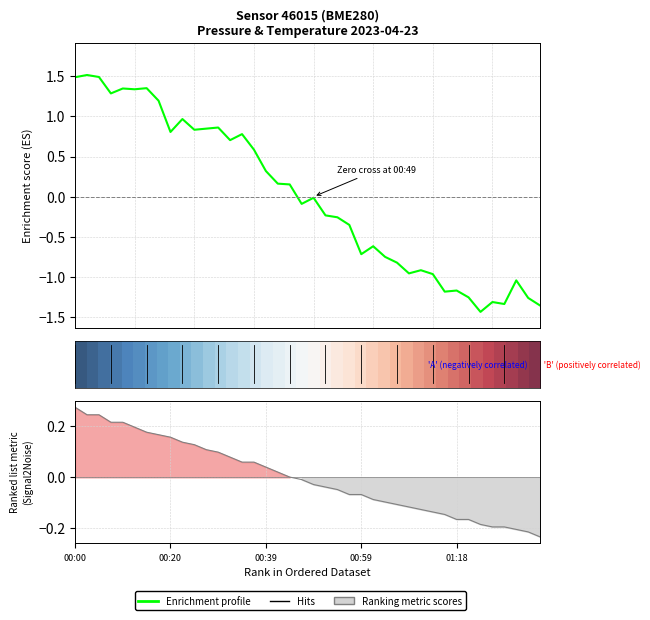

The value of Hits at 15 is 0.1. True or false?

False